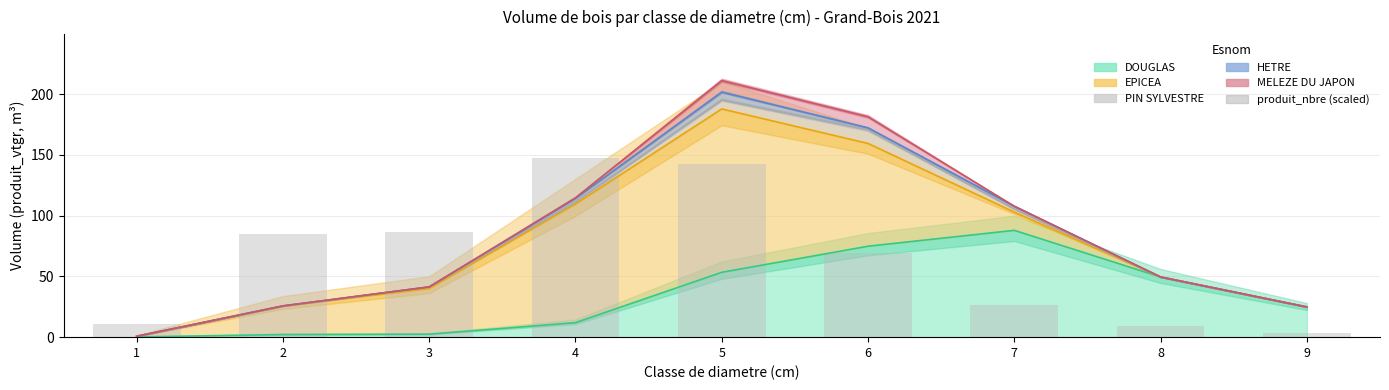

Are the bars grouped side by side (vs. stacked)?

No